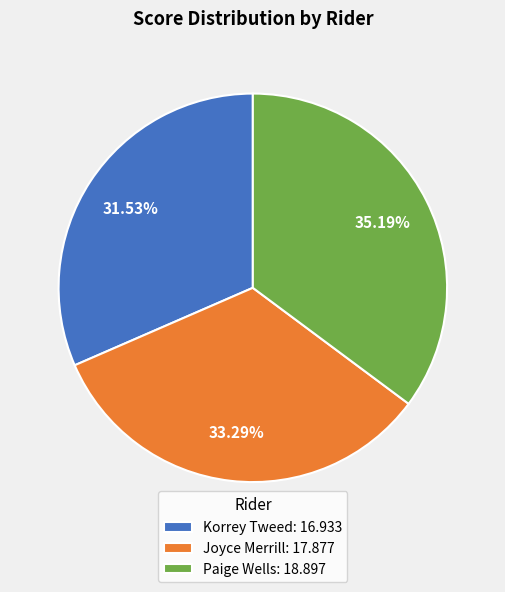

Is it true that Korrey Tweed is 46% of the pie?

False